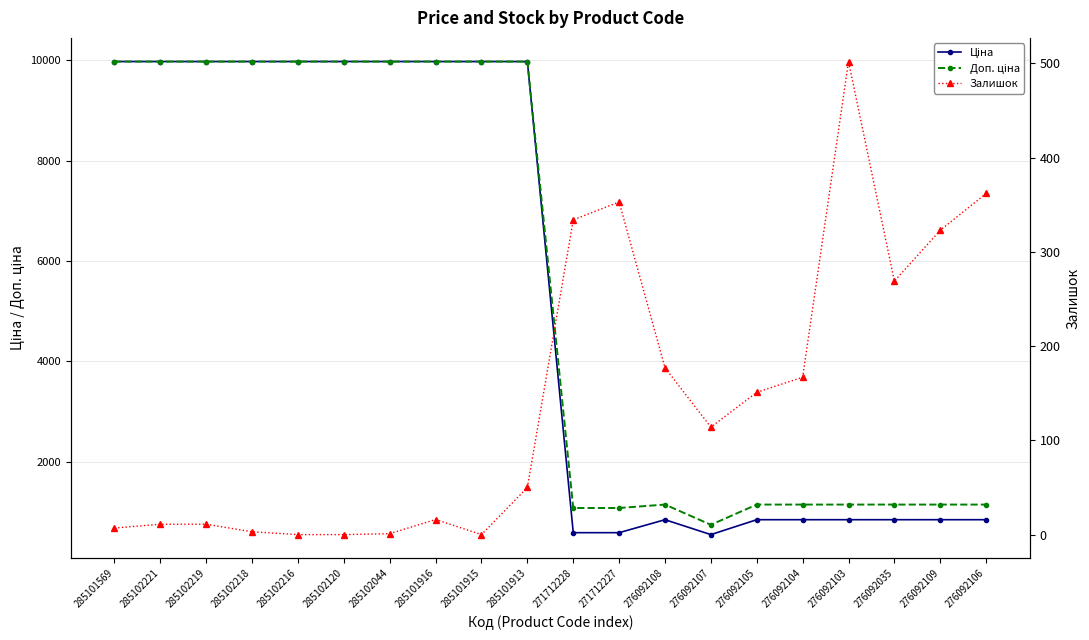

What is the difference between the Доп. ціна values at 276092035 and 285102216?

8825.3